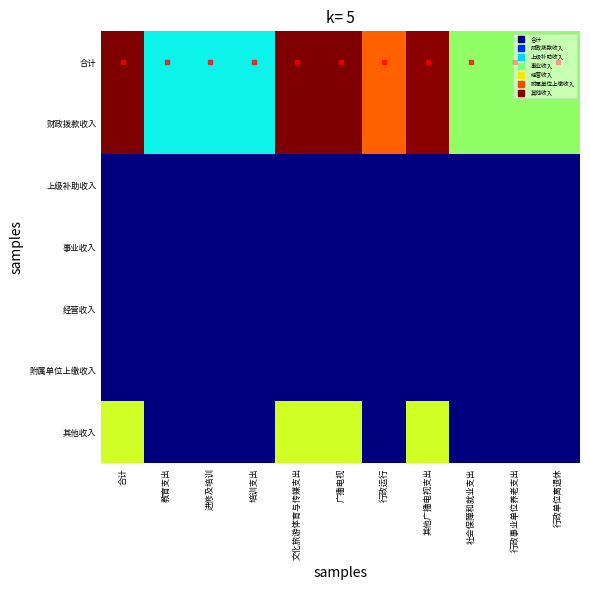

Reading left to right, extract all data points from this chart.

合计: 合计=10.6	教育支出=3.9	进修及培训=3.9	培训支出=3.9	文化旅游体育与传媒支出=10.6	广播电视=10.6	行政运行=8.6	其他广播电视支出=10.5	社会保障和就业支出=5.6	行政事业单位养老支出=5.6	行政单位离退休=5.6
财政拨款收入: 合计=10.6	教育支出=3.9	进修及培训=3.9	培训支出=3.9	文化旅游体育与传媒支出=10.6	广播电视=10.6	行政运行=8.6	其他广播电视支出=10.5	社会保障和就业支出=5.6	行政事业单位养老支出=5.6	行政单位离退休=5.6
上级补助收入: 合计=0.0	教育支出=0.0	进修及培训=0.0	培训支出=0.0	文化旅游体育与传媒支出=0.0	广播电视=0.0	行政运行=0.0	其他广播电视支出=0.0	社会保障和就业支出=0.0	行政事业单位养老支出=0.0	行政单位离退休=0.0
事业收入: 合计=0.0	教育支出=0.0	进修及培训=0.0	培训支出=0.0	文化旅游体育与传媒支出=0.0	广播电视=0.0	行政运行=0.0	其他广播电视支出=0.0	社会保障和就业支出=0.0	行政事业单位养老支出=0.0	行政单位离退休=0.0
经营收入: 合计=0.0	教育支出=0.0	进修及培训=0.0	培训支出=0.0	文化旅游体育与传媒支出=0.0	广播电视=0.0	行政运行=0.0	其他广播电视支出=0.0	社会保障和就业支出=0.0	行政事业单位养老支出=0.0	行政单位离退休=0.0
附属单位上缴收入: 合计=0.0	教育支出=0.0	进修及培训=0.0	培训支出=0.0	文化旅游体育与传媒支出=0.0	广播电视=0.0	行政运行=0.0	其他广播电视支出=0.0	社会保障和就业支出=0.0	行政事业单位养老支出=0.0	行政单位离退休=0.0
其他收入: 合计=6.4	教育支出=0.0	进修及培训=0.0	培训支出=0.0	文化旅游体育与传媒支出=6.4	广播电视=6.4	行政运行=0.0	其他广播电视支出=6.4	社会保障和就业支出=0.0	行政事业单位养老支出=0.0	行政单位离退休=0.0